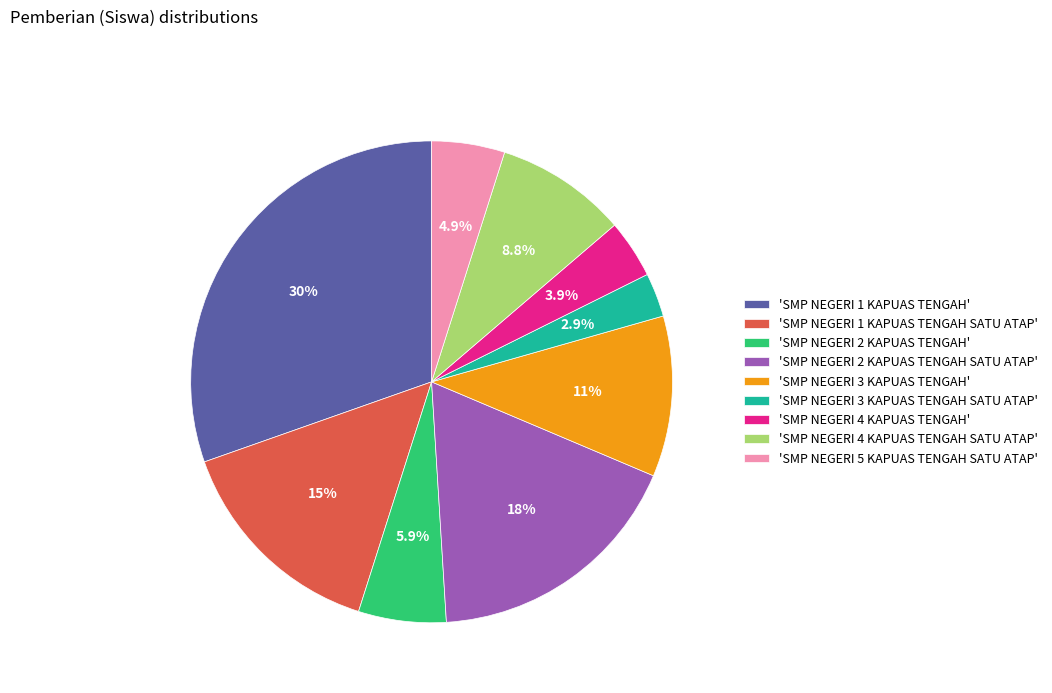

Is 'SMP NEGERI 4 KAPUAS TENGAH SATU ATAP' the majority of the pie?

No